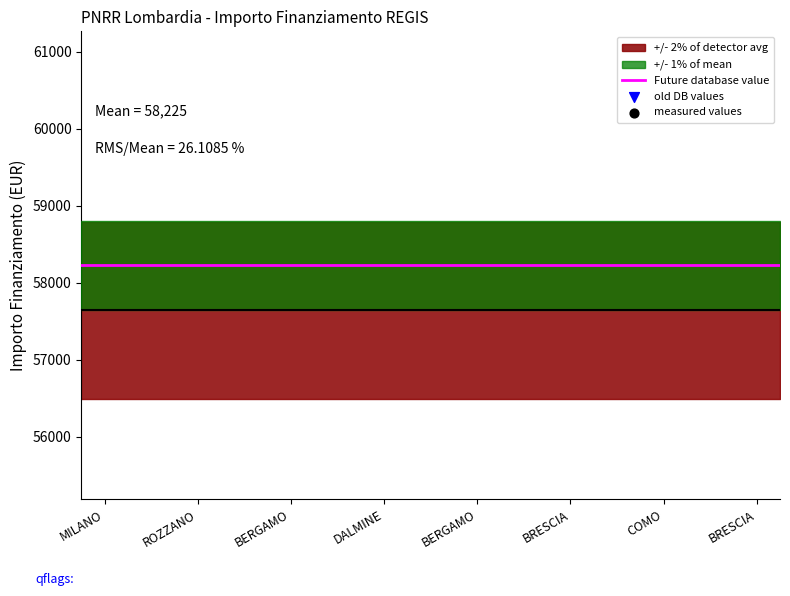

Which series contains the highest Y value?

old DB values